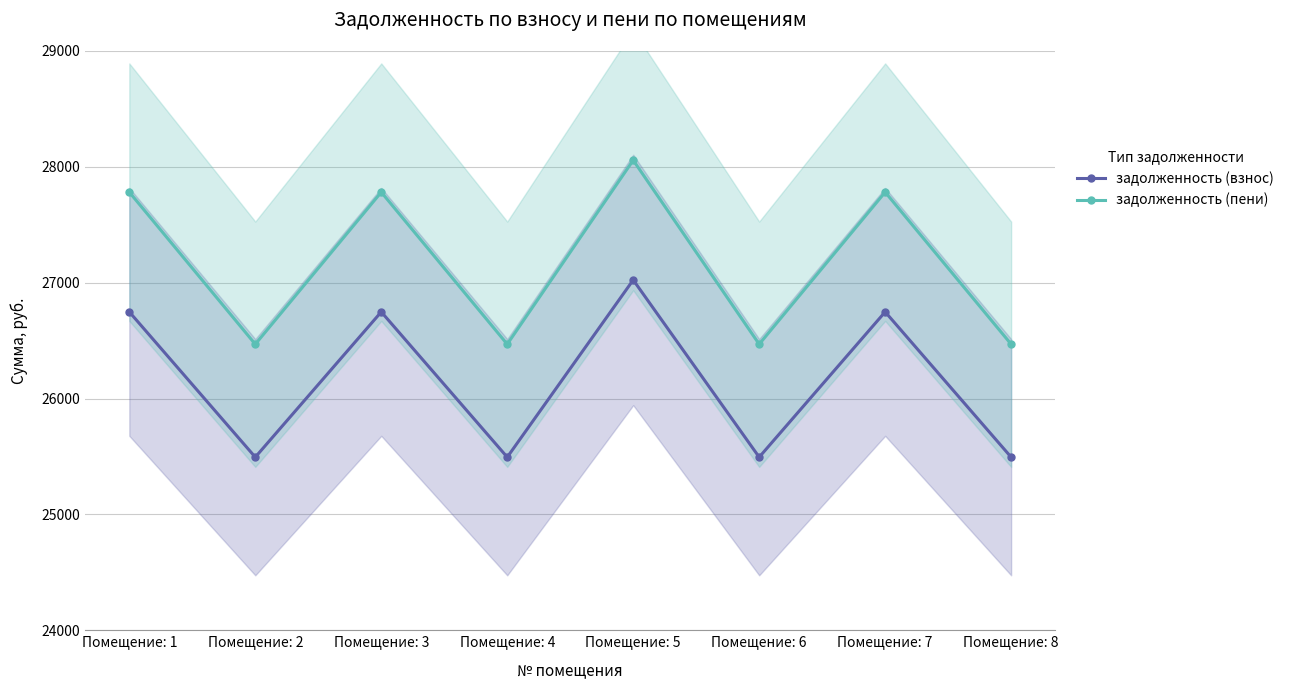

At which label does задолженность (взнос) reach its peak?

Помещение: 5